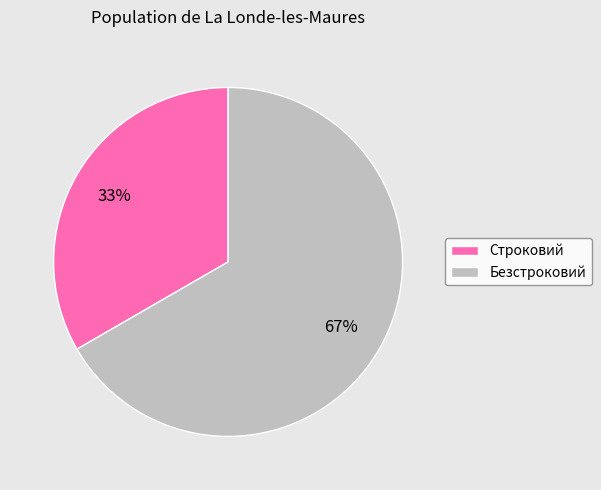

The Безстроковий slice represents 73% of the pie. True or false?

False